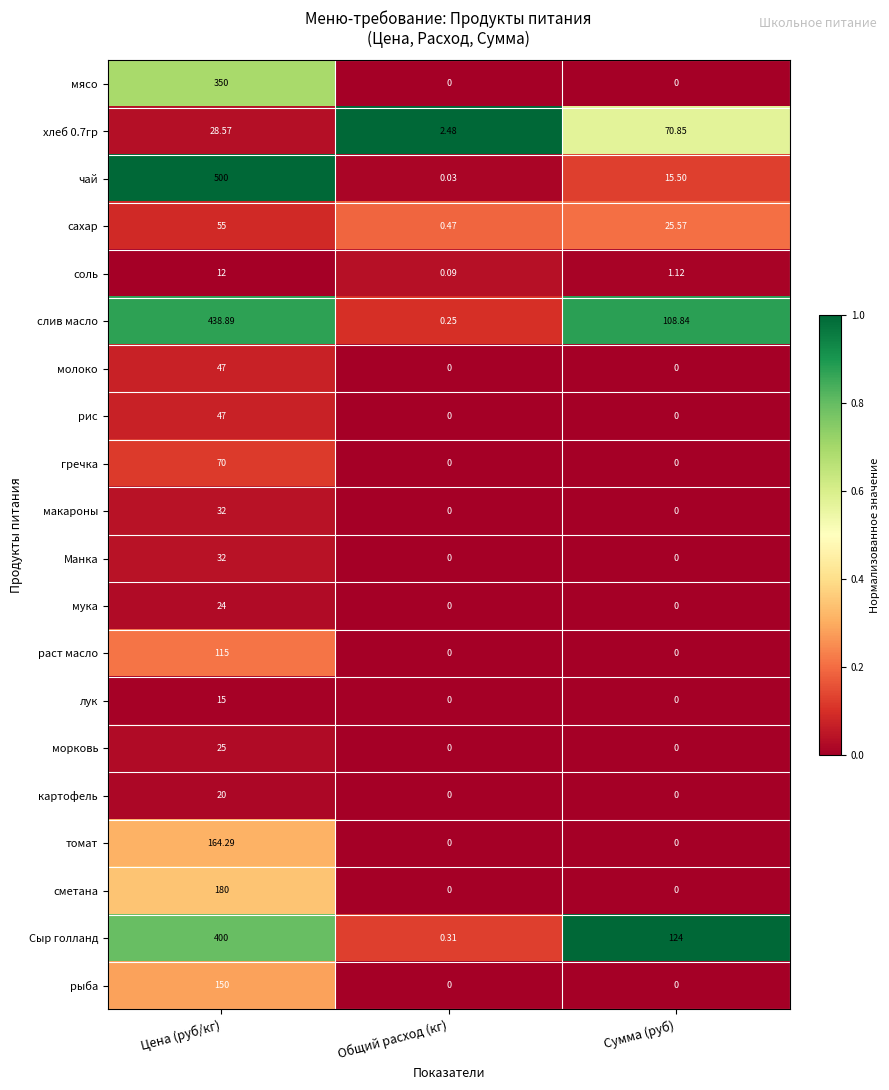

At which category does the chart reach its peak across all series?

Цена (руб/кг)